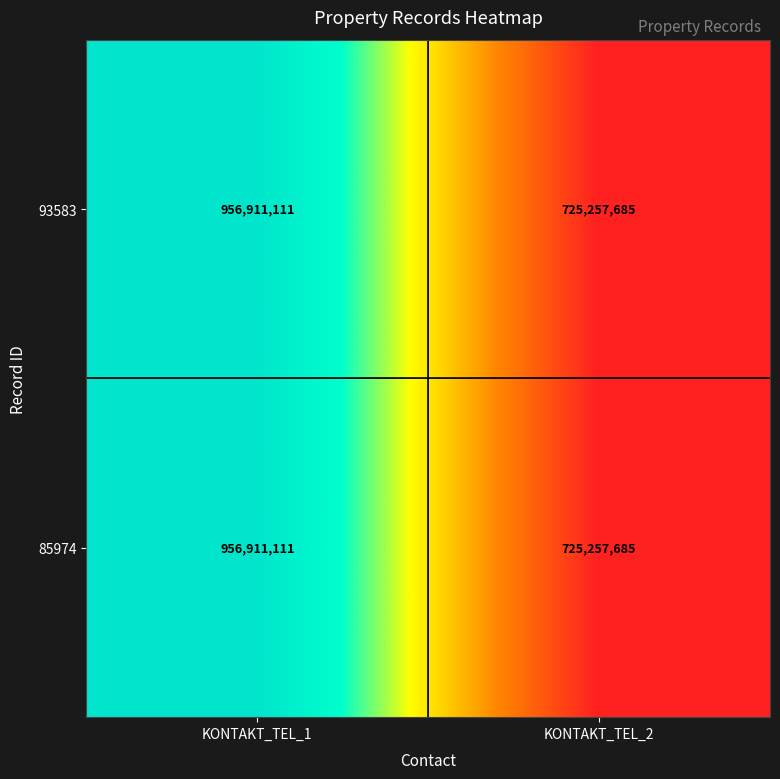

List the labels in order of 93583 value, largest first.

KONTAKT_TEL_1, KONTAKT_TEL_2